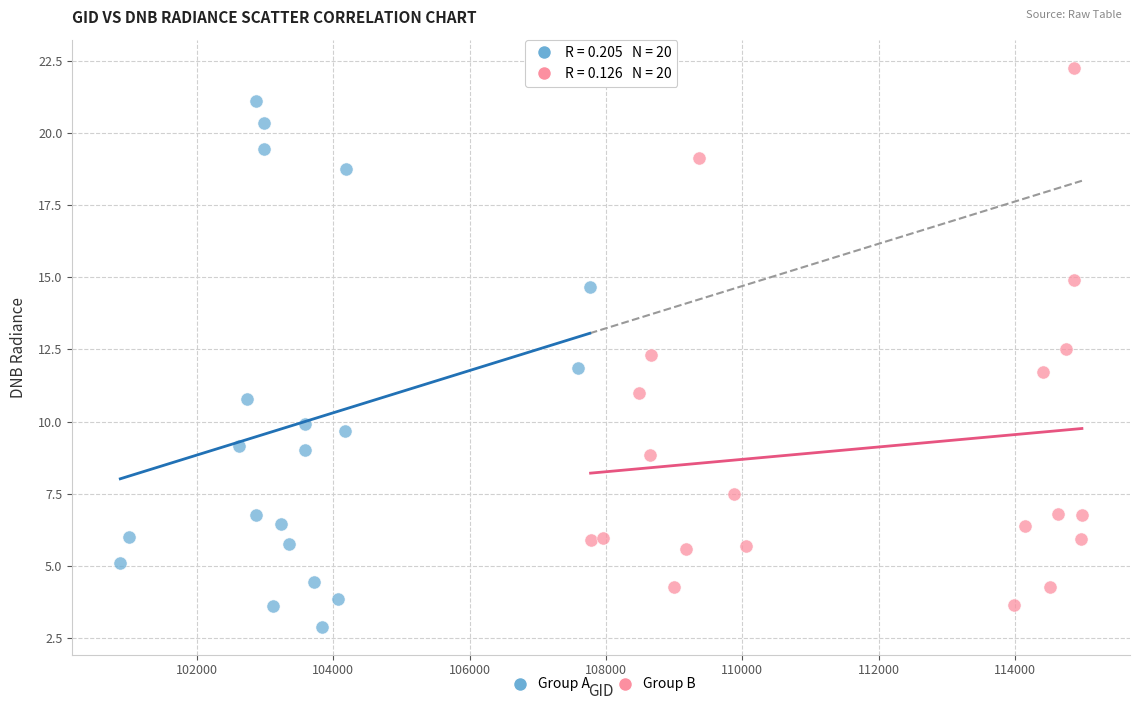

What are all the series names shown in the legend?

Group A, Group B